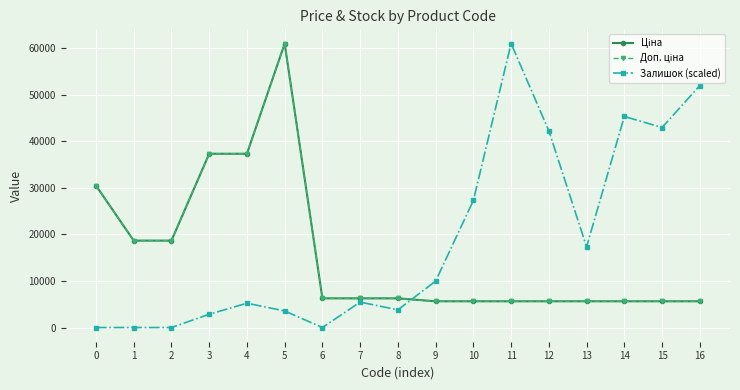

What is the difference between the Залишок (scaled) values at 0 and 5?

3561.8